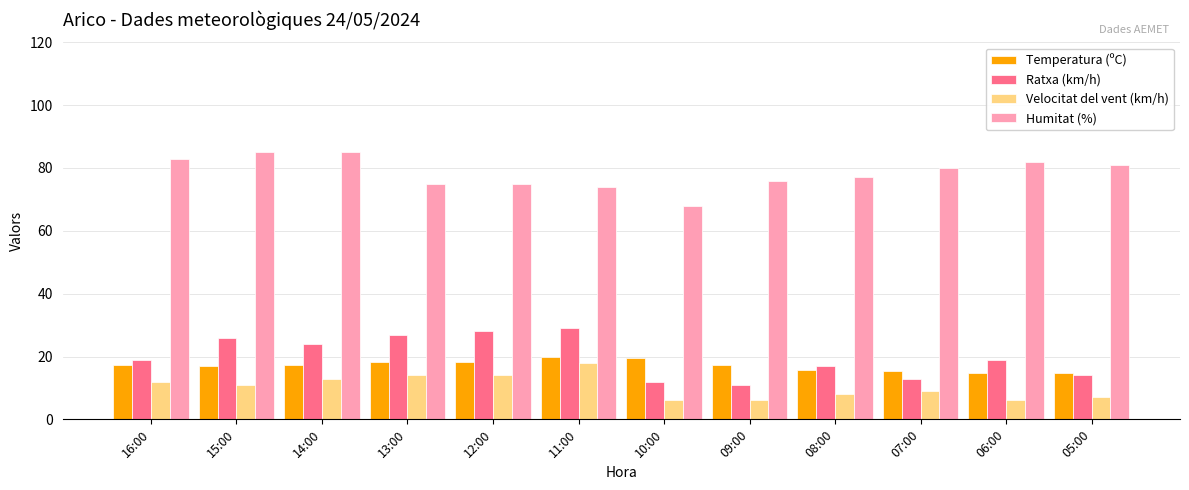

Which series has the largest range (max minus min)?

Ratxa (km/h)